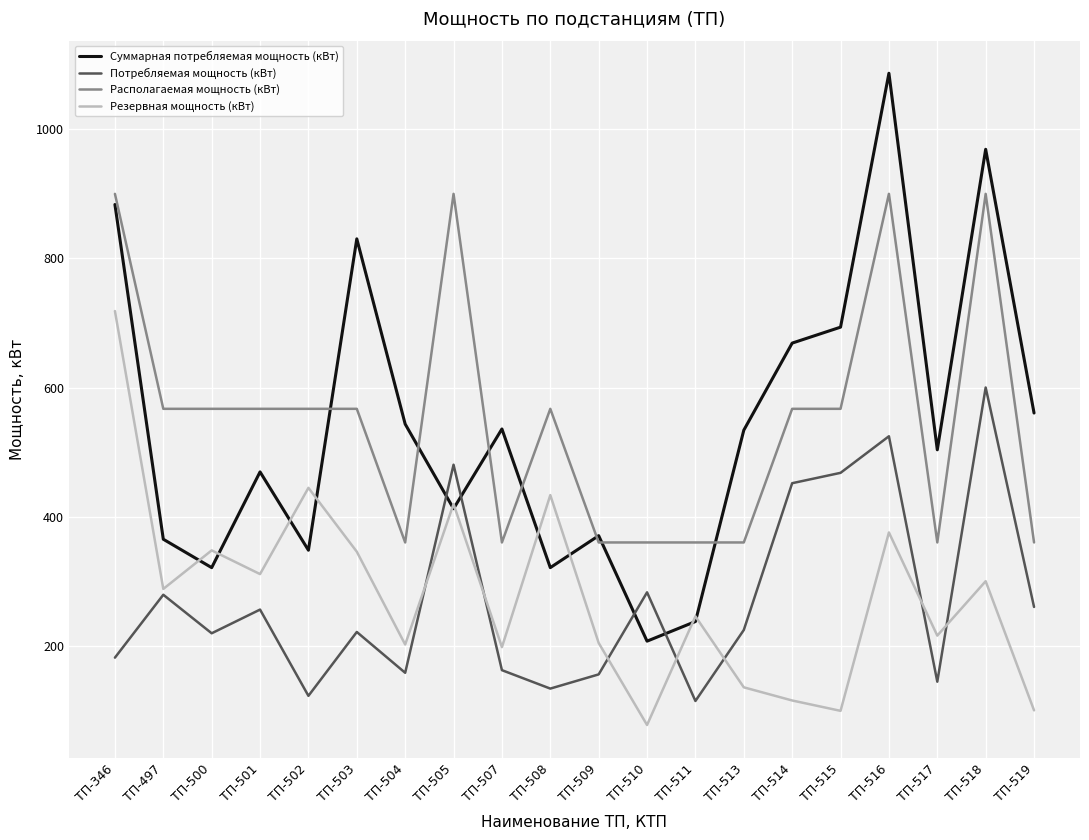

True or false: Резервная мощность (кВт) and Располагаемая мощность (кВт) cross at least once.

False